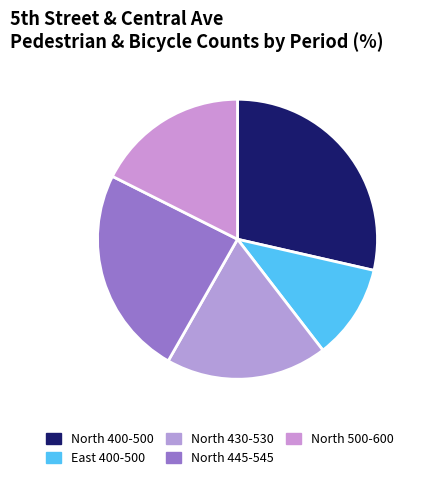

To the nearest percent, what portion does East 400-500 represent?

11%